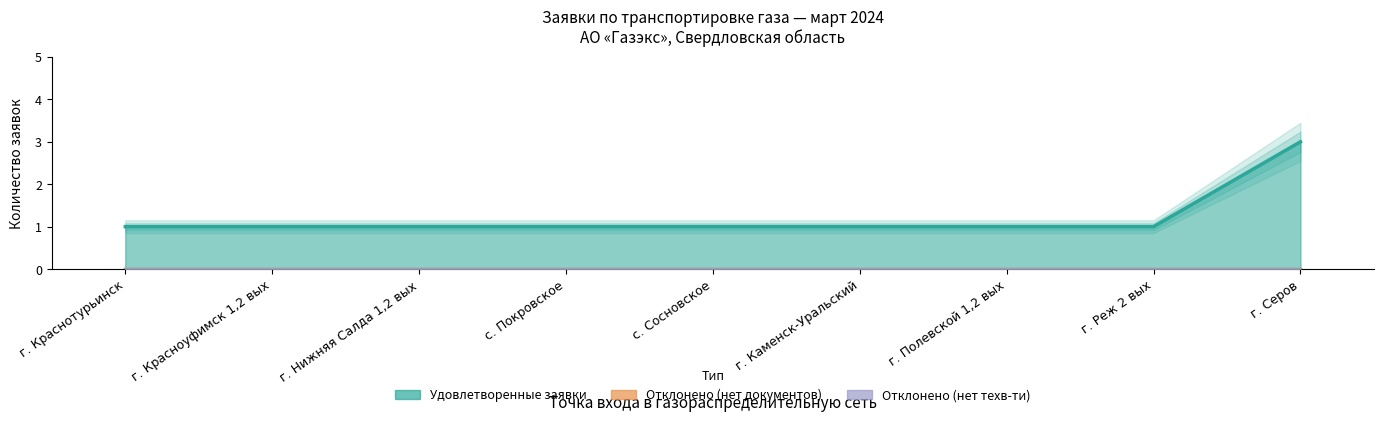

Between г. Каменск-Уральский and г. Серов, which is larger?

г. Серов